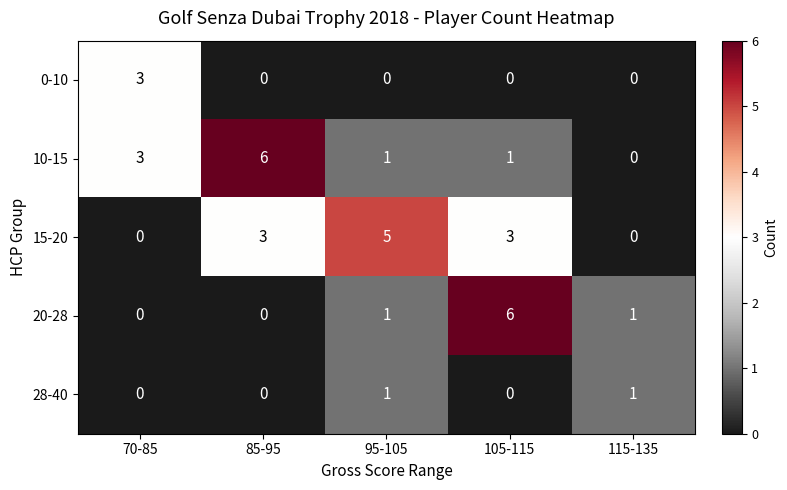

Reading left to right, what are all the values shown in this chart?

0-10: 70-85=3	85-95=0	95-105=0	105-115=0	115-135=0
10-15: 70-85=3	85-95=6	95-105=1	105-115=1	115-135=0
15-20: 70-85=0	85-95=3	95-105=5	105-115=3	115-135=0
20-28: 70-85=0	85-95=0	95-105=1	105-115=6	115-135=1
28-40: 70-85=0	85-95=0	95-105=1	105-115=0	115-135=1